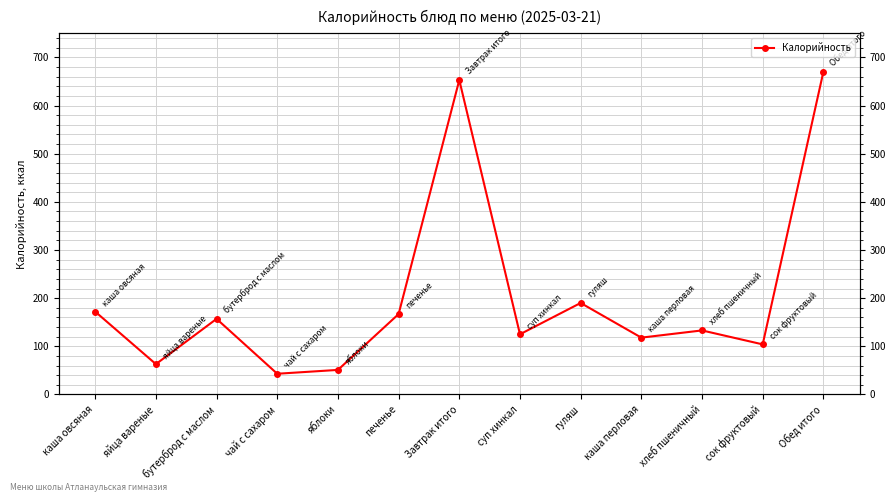

Where is the first local minimum?

яйца вареные